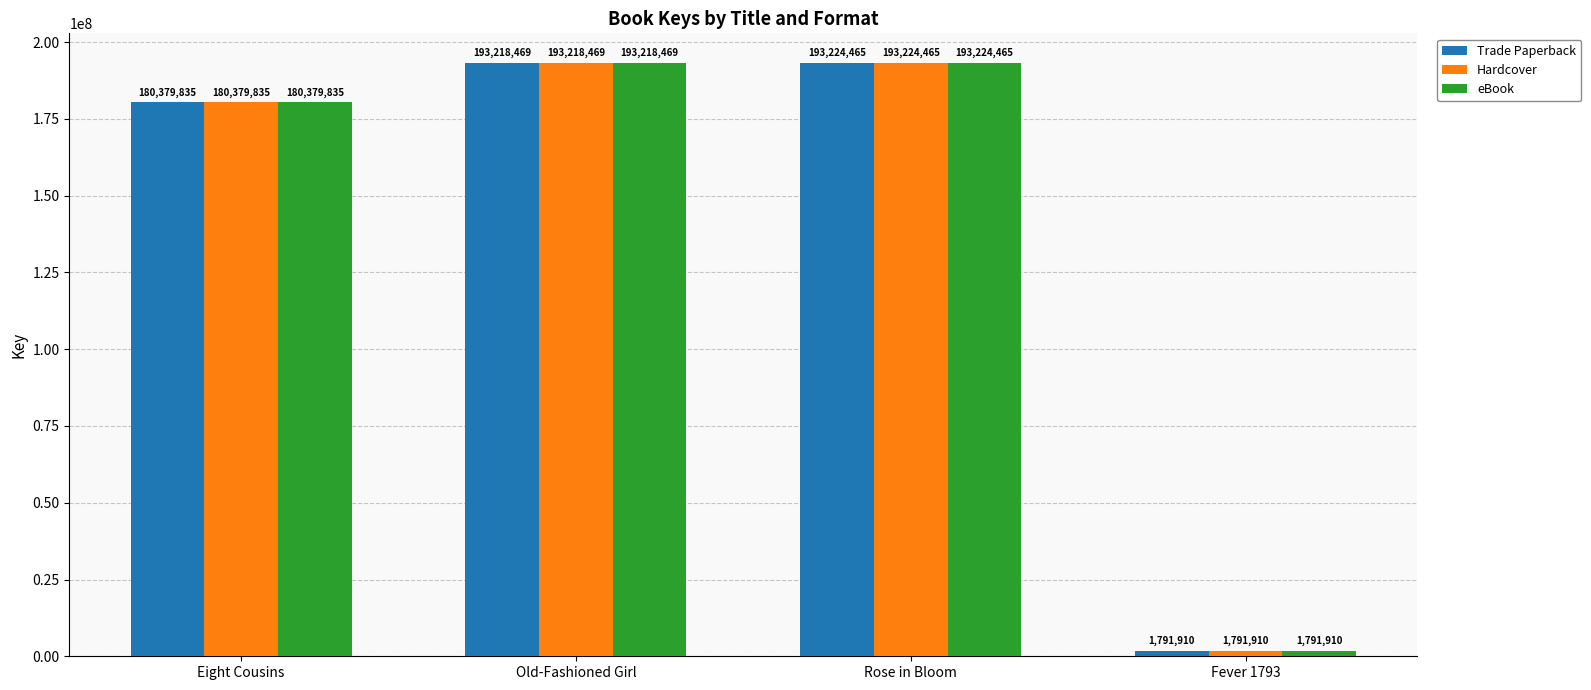

The eBook series shows 193218469 at Old-Fashioned Girl. True or false?

True